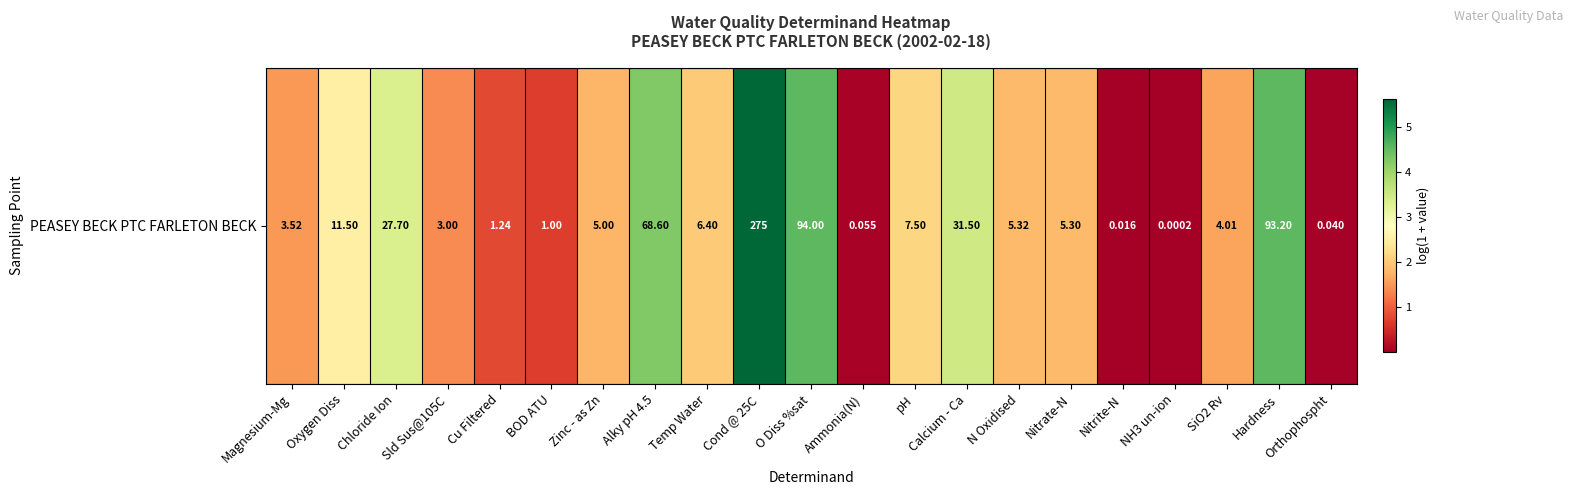

Which label corresponds to the largest value in the chart?

Cond @ 25C